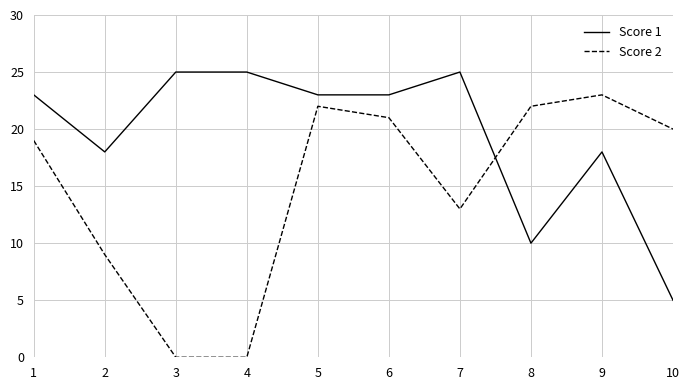

True or false: Score 2 has a value of 31 at 5.

False